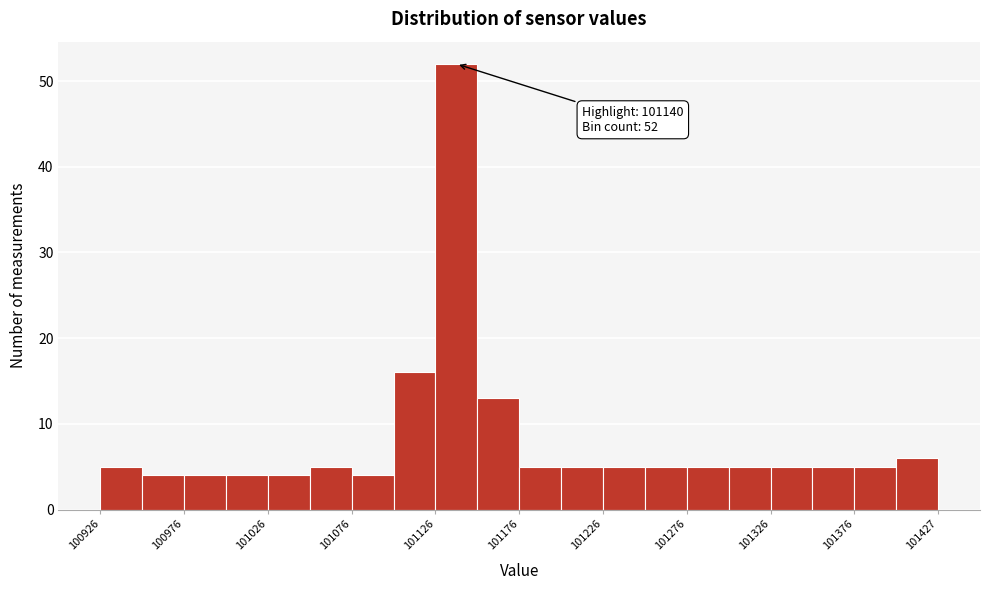

Around what value on the x-axis is the tallest bar? Give the approximate position of its centre, as read against the axis.

101140